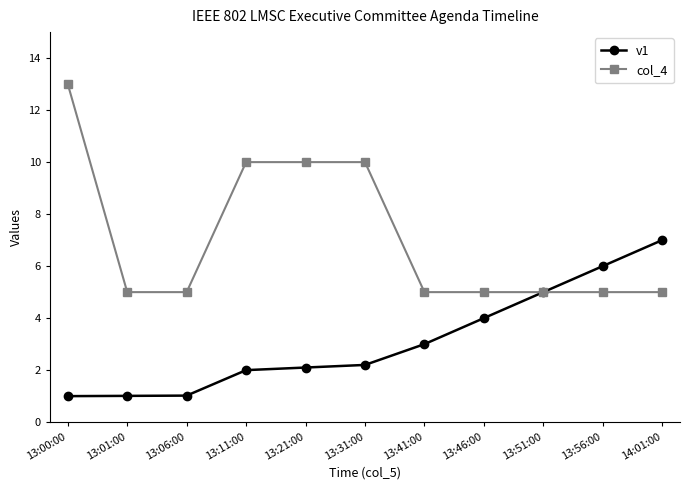

What is the value of the v1 point at the 1st from the left?

1.0